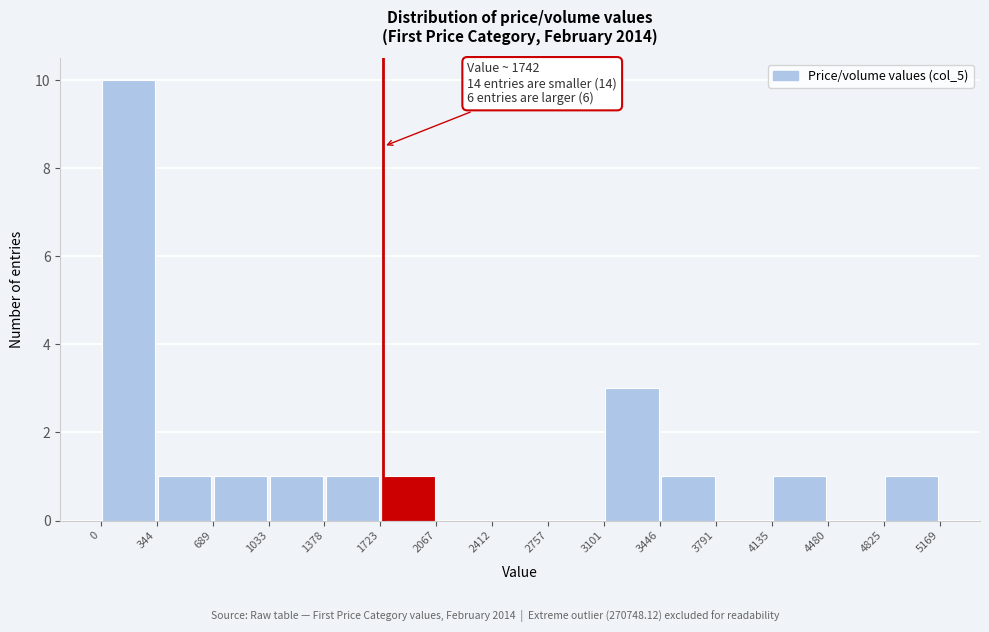

Over which range of the x-axis is the bar tallest?

0 to 344